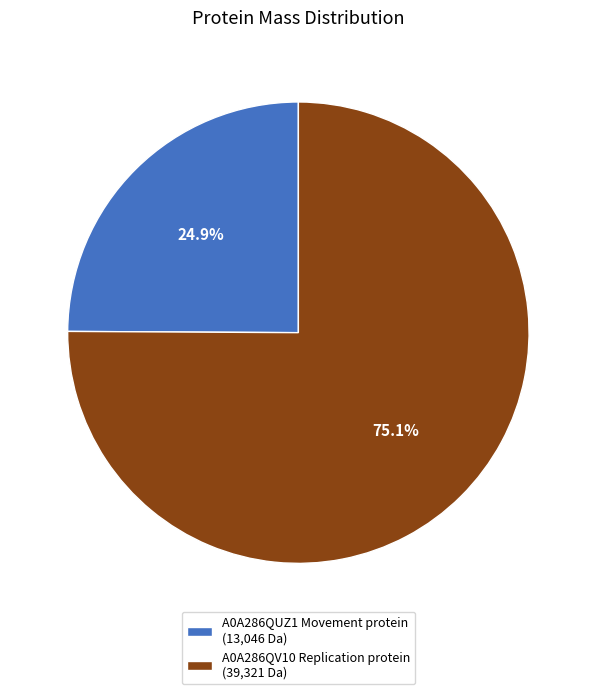

What percentage is the A0A286QUZ1 Movement protein slice, to the nearest percent?

25%